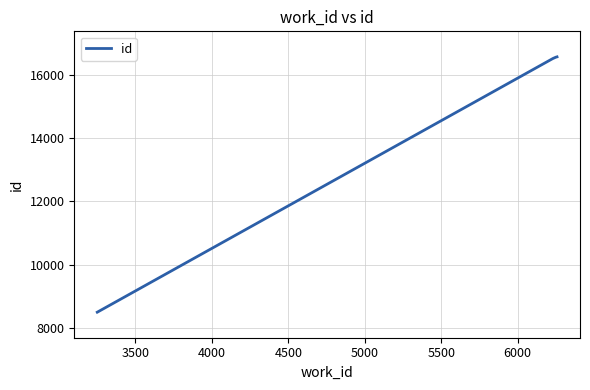

Does the chart display data point markers on the line(s)?

No